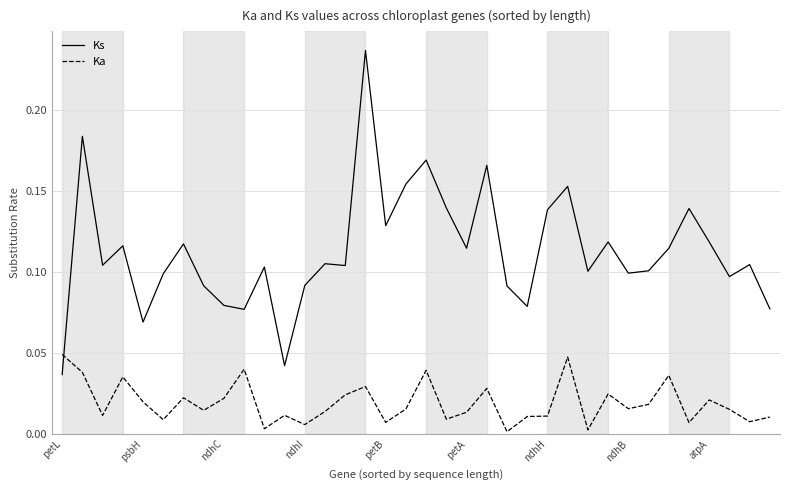

List the series in order of their peak value, highest first.

Ks, Ka